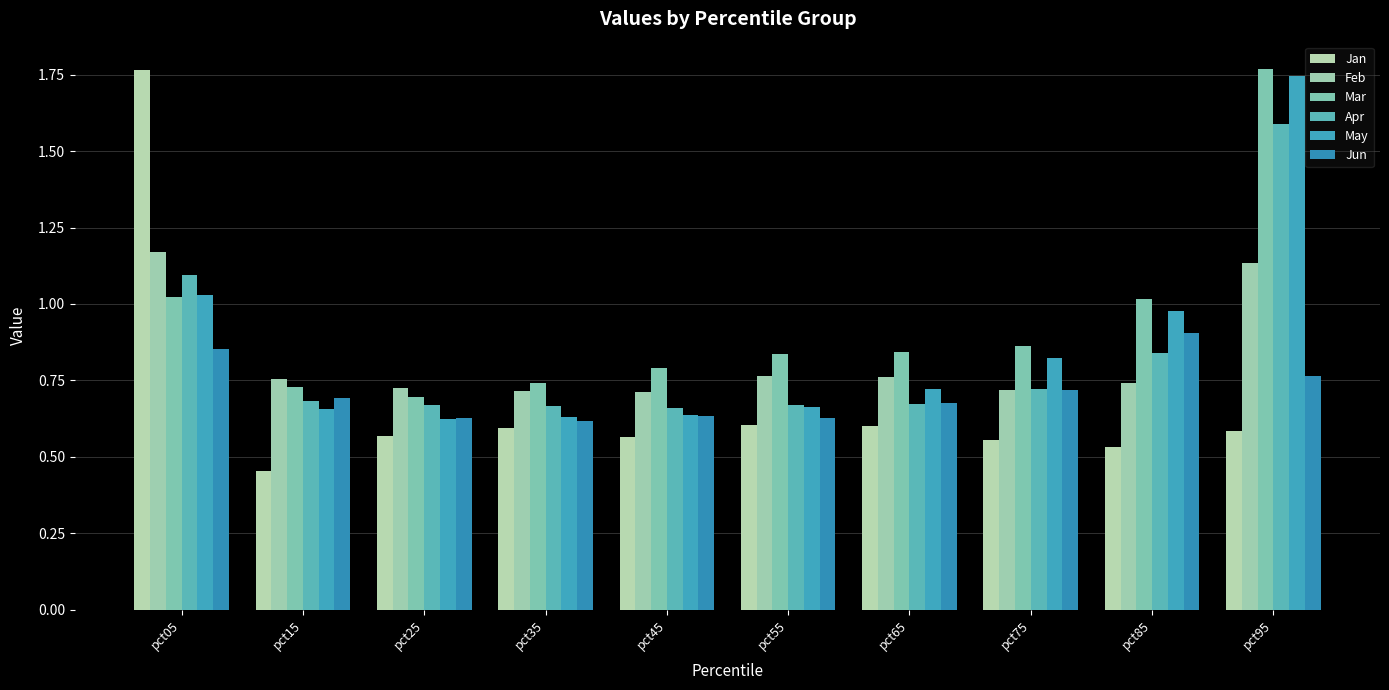

True or false: Apr has a value of 0.7 at pct55.

True